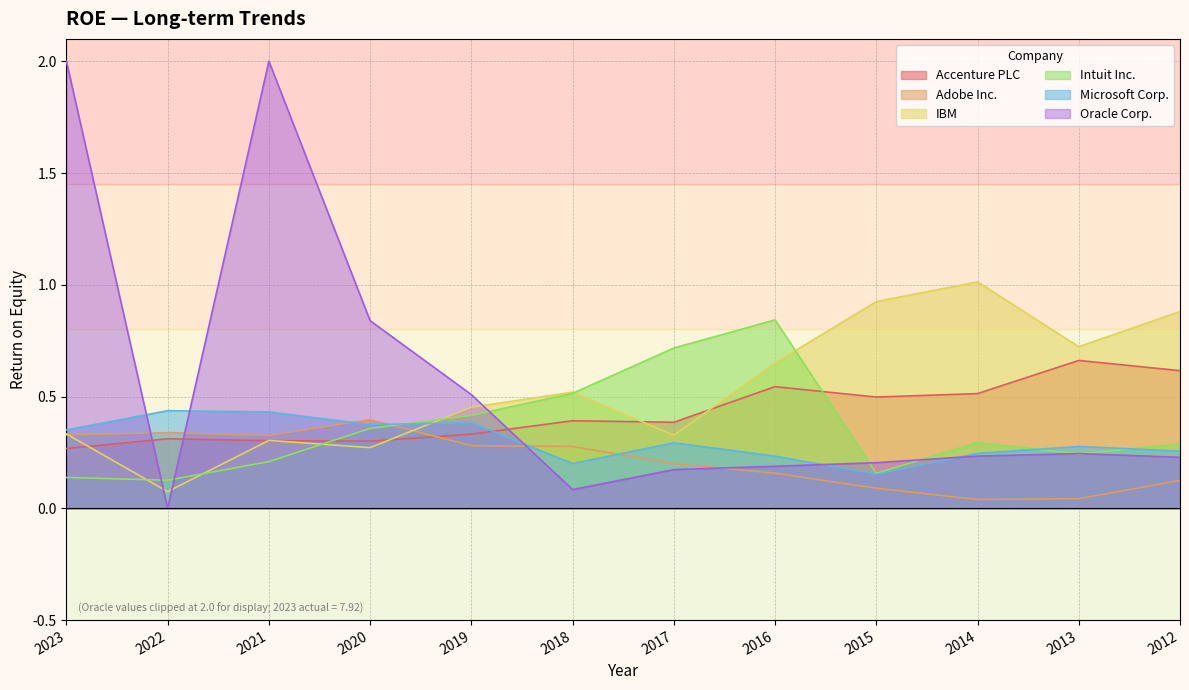

Rank the categories by IBM value from lowest to highest.

2022, 2020, 2021, 2017, 2023, 2019, 2018, 2016, 2013, 2012, 2015, 2014